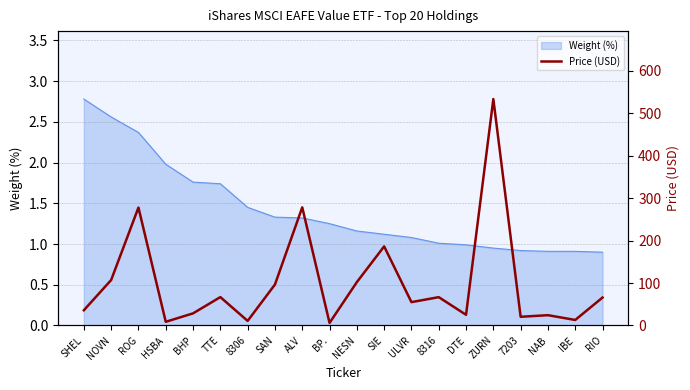

Between IBE and ROG, which is larger?

ROG